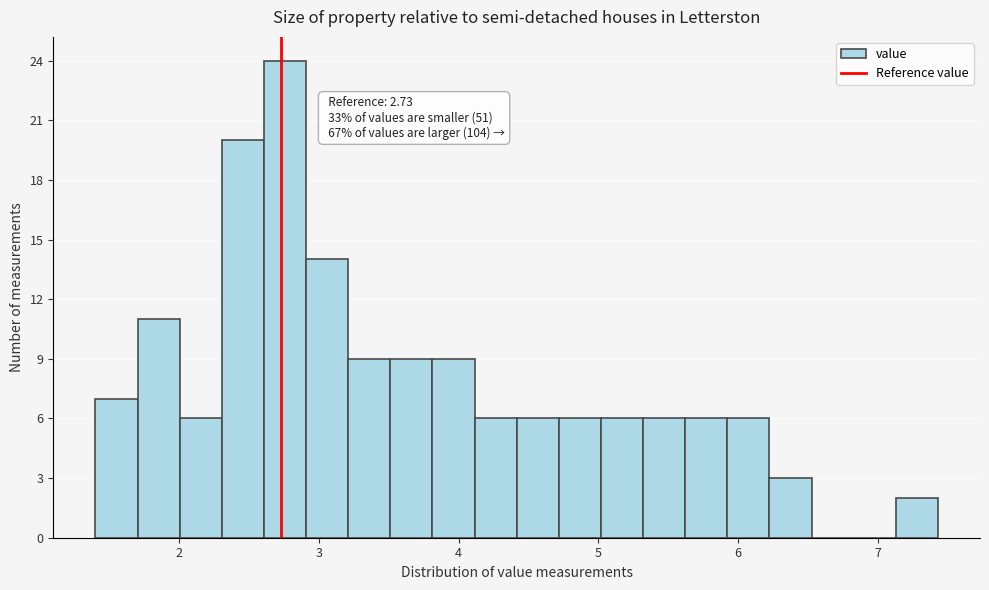

Around what value on the x-axis is the tallest bar? Give the approximate position of its centre, as read against the axis.

2.8